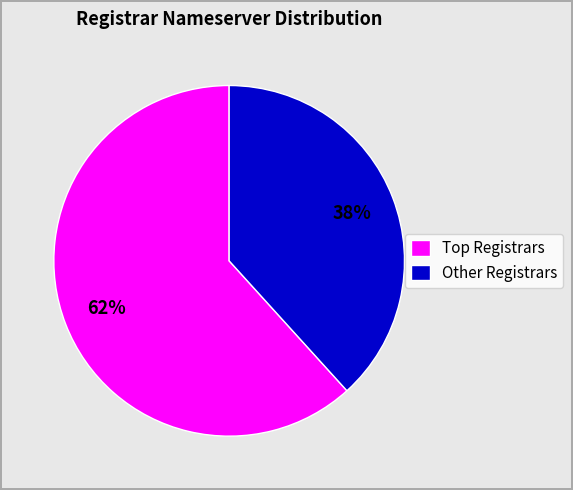

Rank the categories by value from highest to lowest.

Top Registrars, Other Registrars